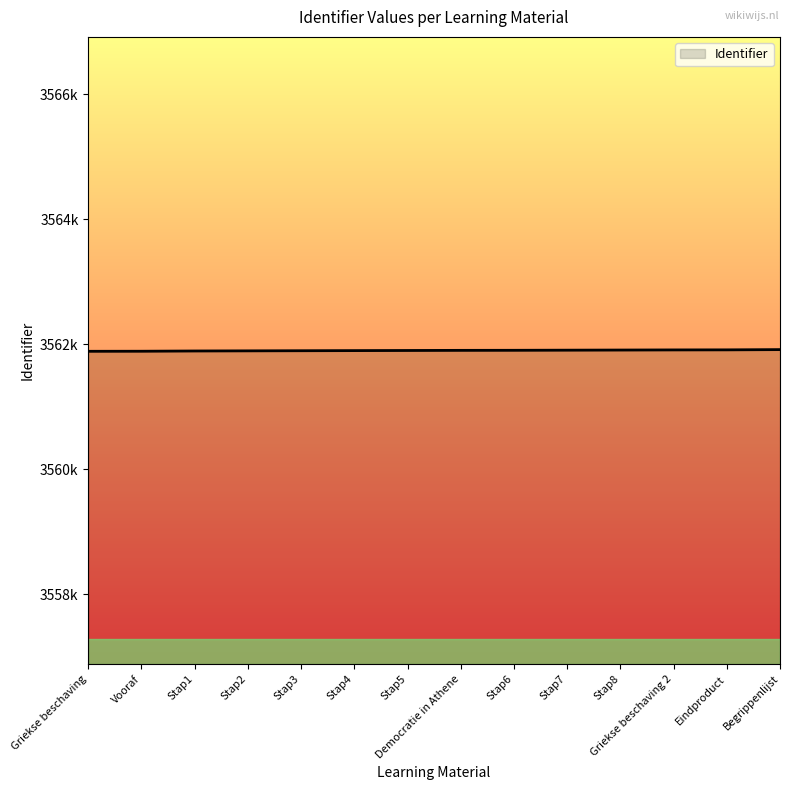

What is the difference between the values at Vooraf and Eindproduct?

22